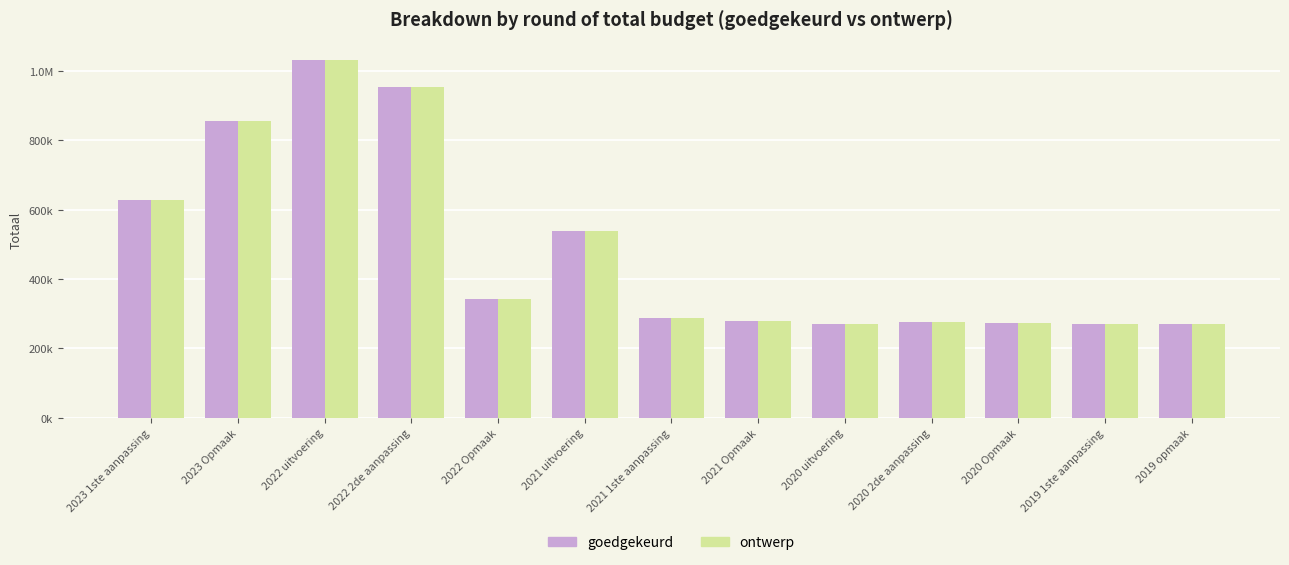

The value of goedgekeurd at 2023 Opmaak is 856468. True or false?

True